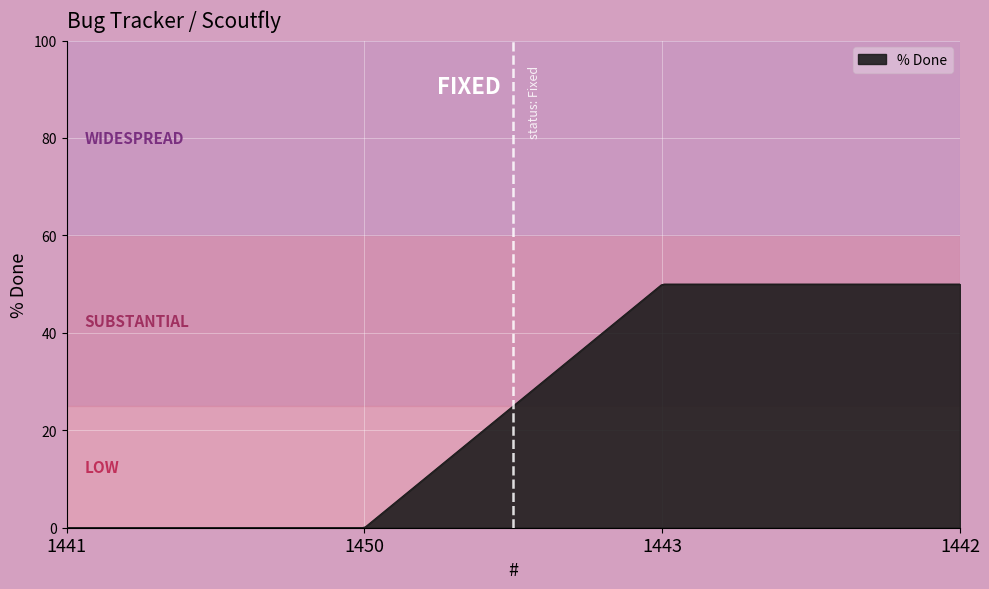

What is the difference between the maximum and minimum values?

50.0